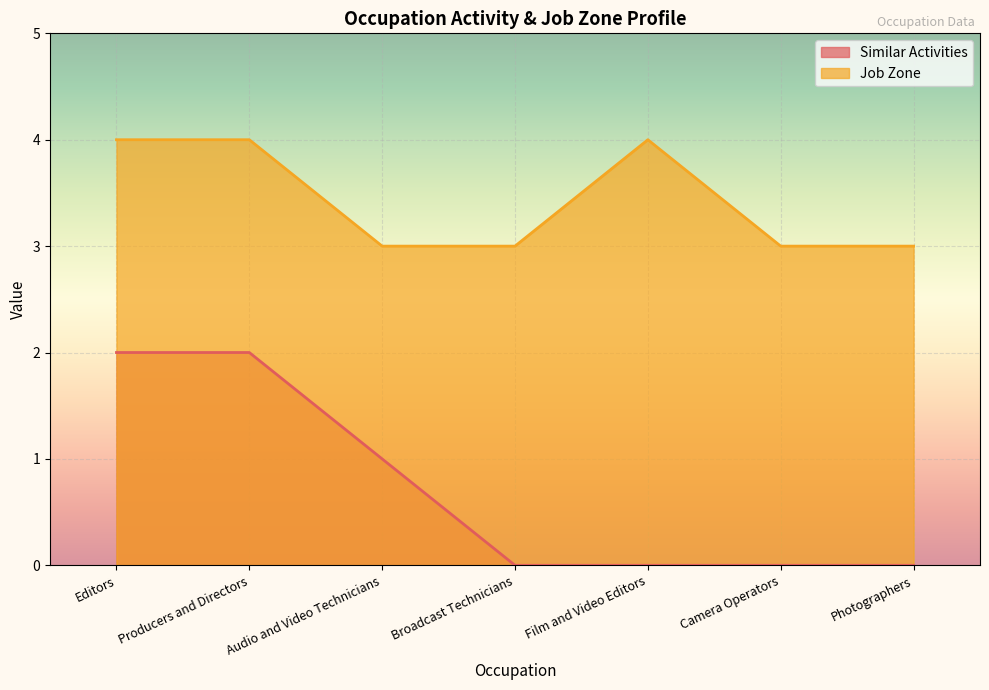

How many lines are shown in the chart?

2